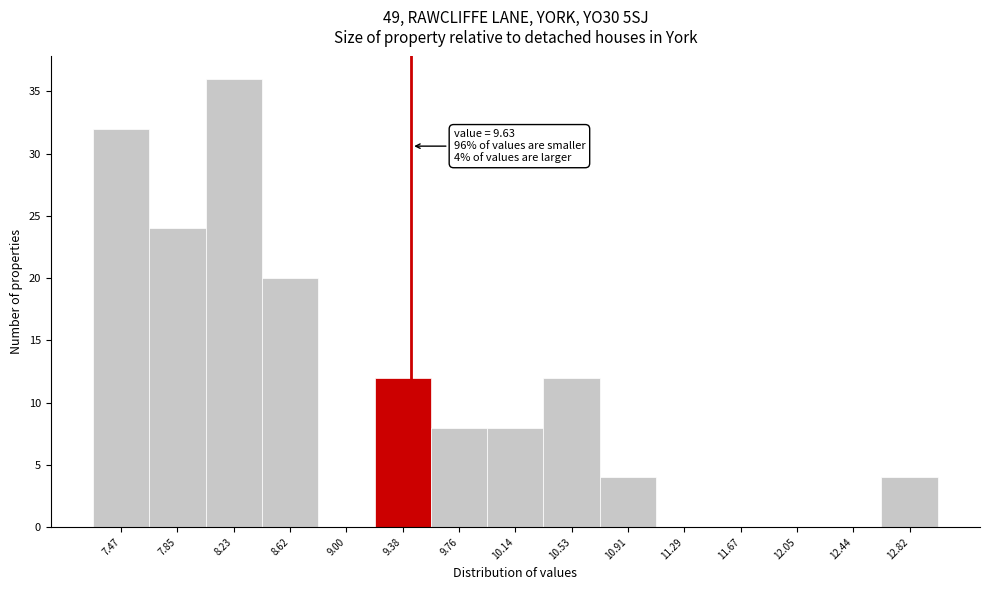

Reading right to left, transcribe all the data shown in this chart.

12.82=4	12.44=0	12.05=0	11.67=0	11.29=0	10.91=4	10.53=12	10.14=8	9.76=8	9.38=12	9.00=0	8.62=20	8.23=36	7.85=24	7.47=32